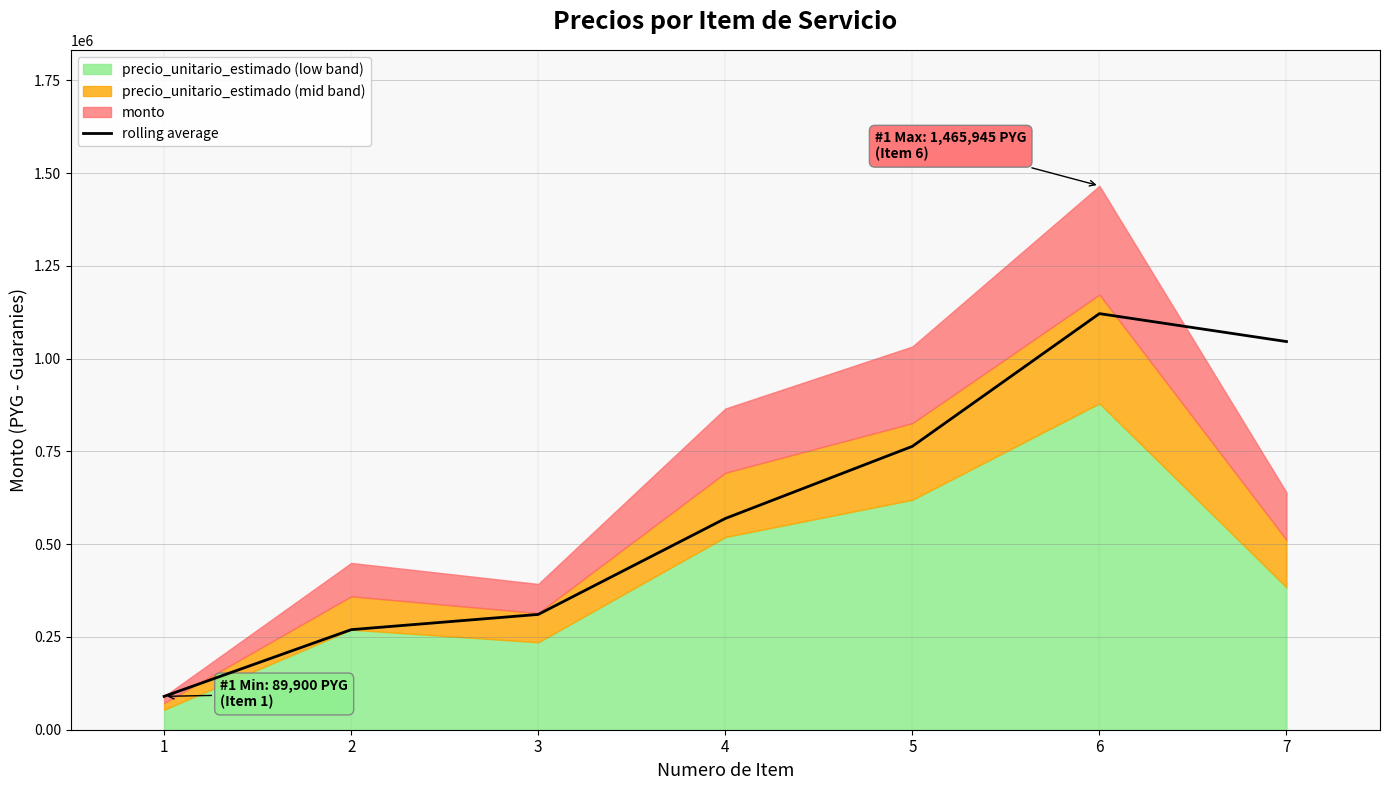

What is the value of the 7th point from the left?

1046187.0